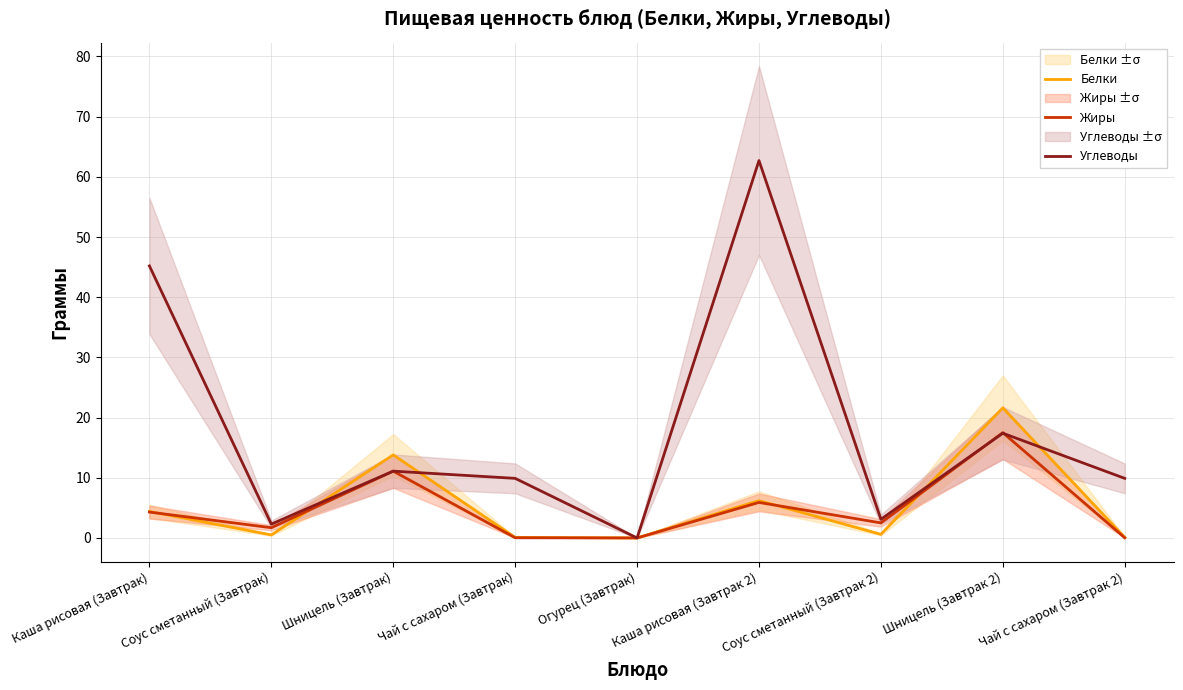

Which label corresponds to the largest value in the chart?

Каша рисовая (Завтрак 2)